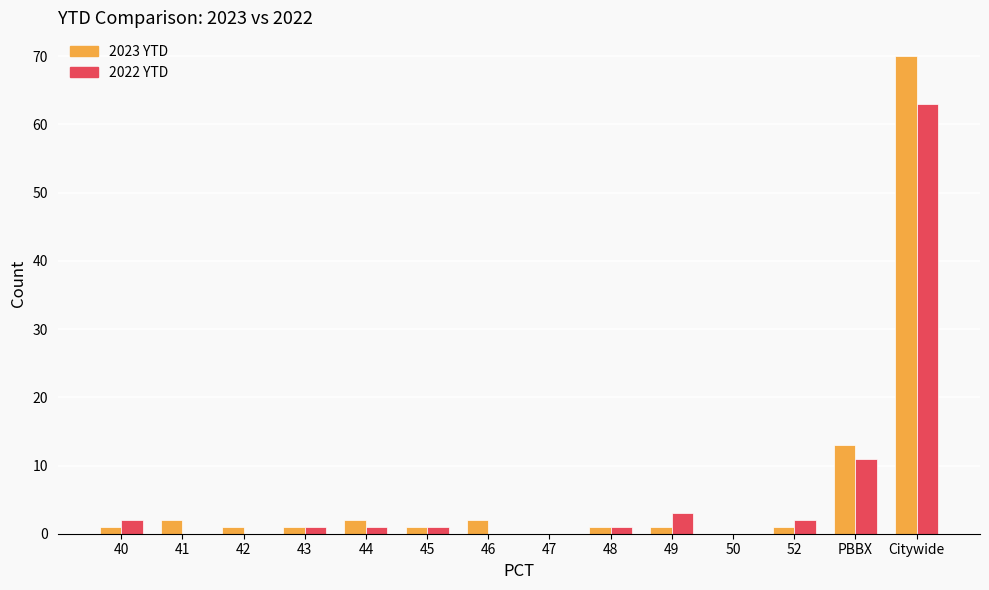

Read the 2022 YTD value at PBBX, to the nearest 10.

10